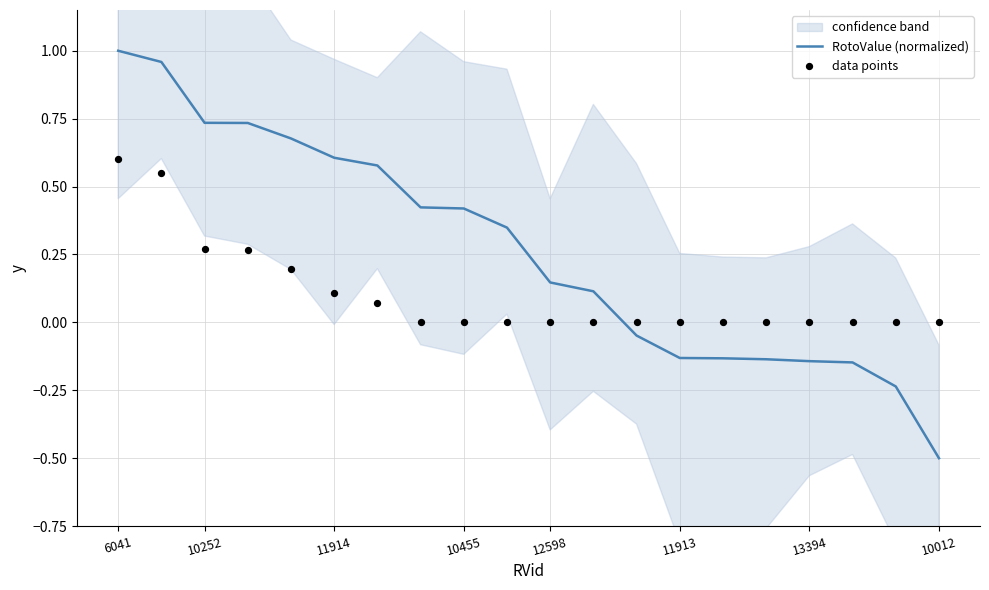

Which series contains the highest Y value?

RotoValue (normalized)